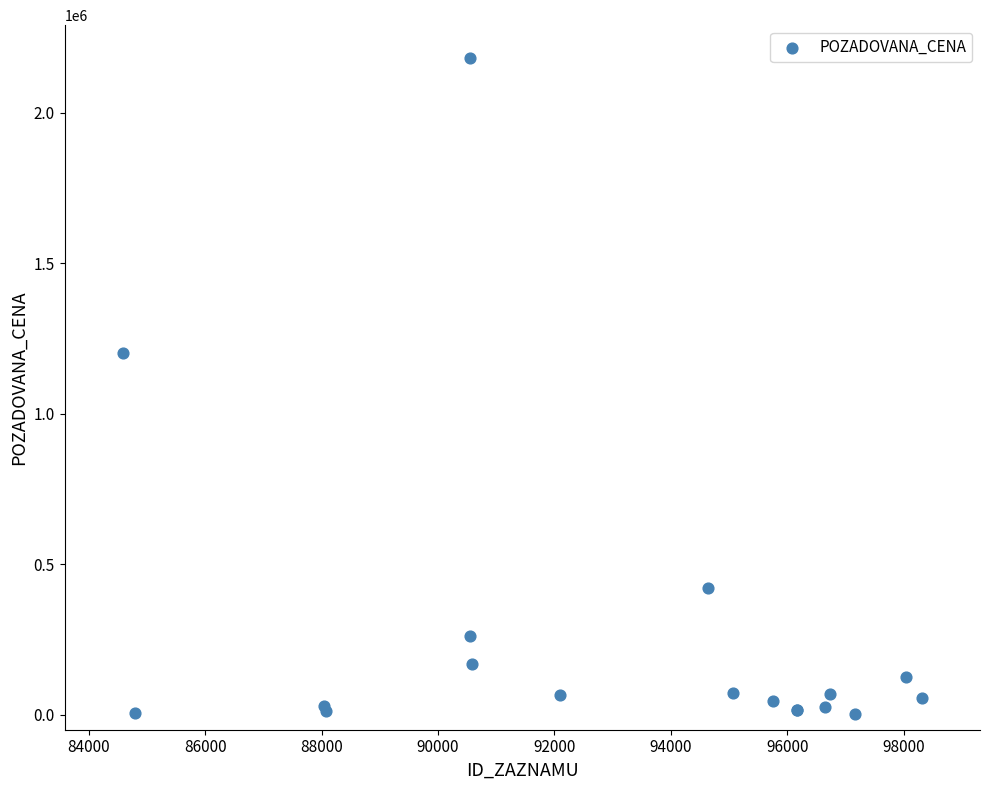

What Y value in the scatter plot is closest to 1091922?

1202000